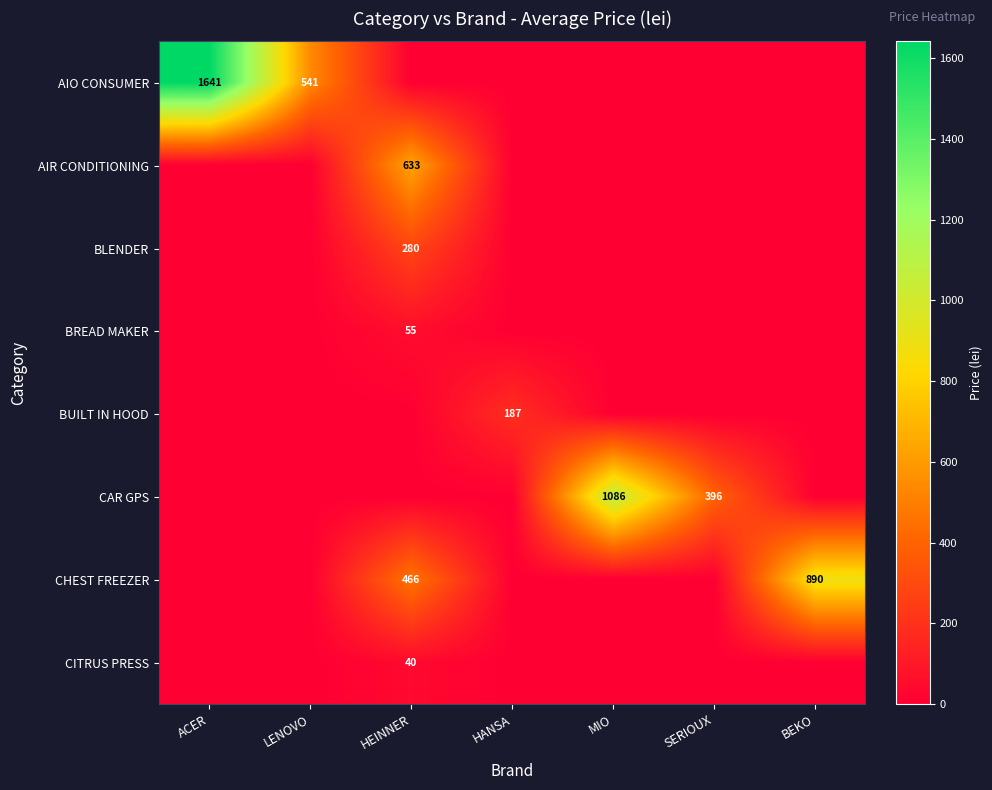

What is the total value across all series at HEINNER?

1473.7